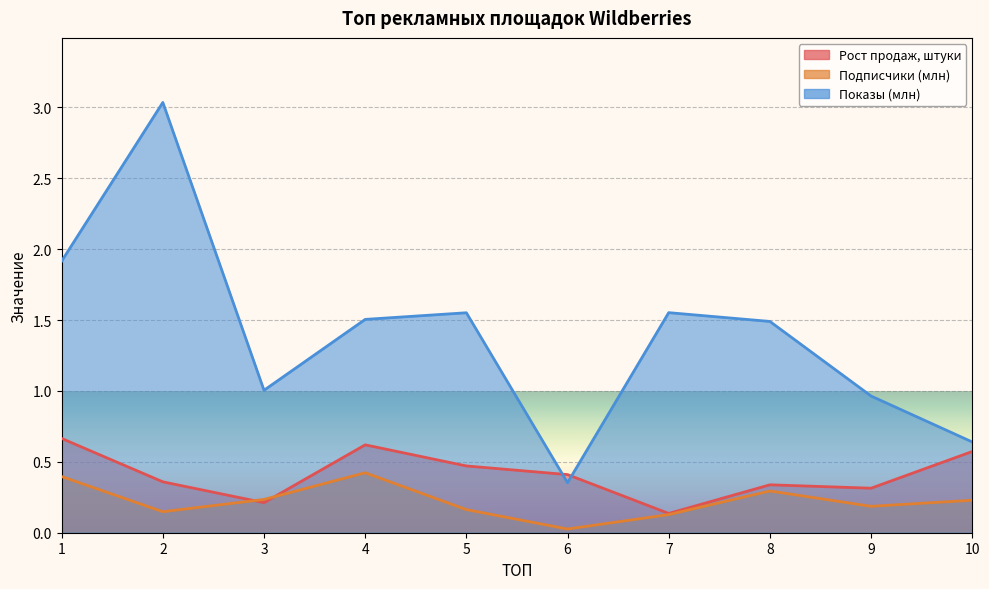

Where is Показы (млн) nearest to the value 1?

3